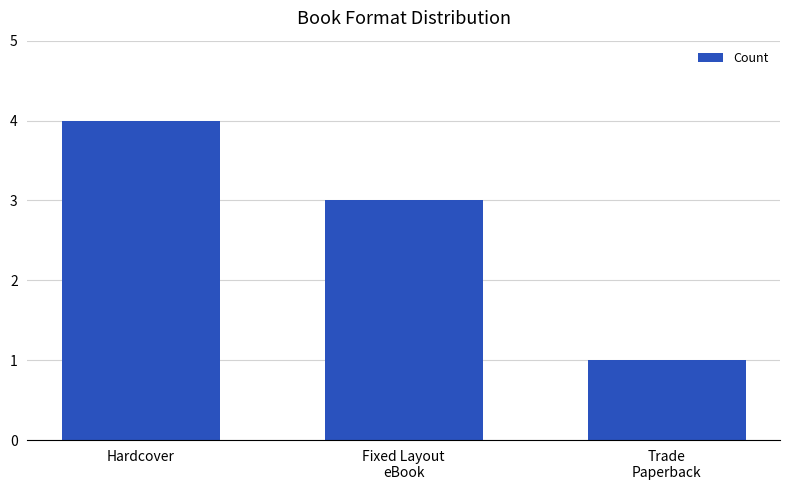

Read the value at Hardcover.

4